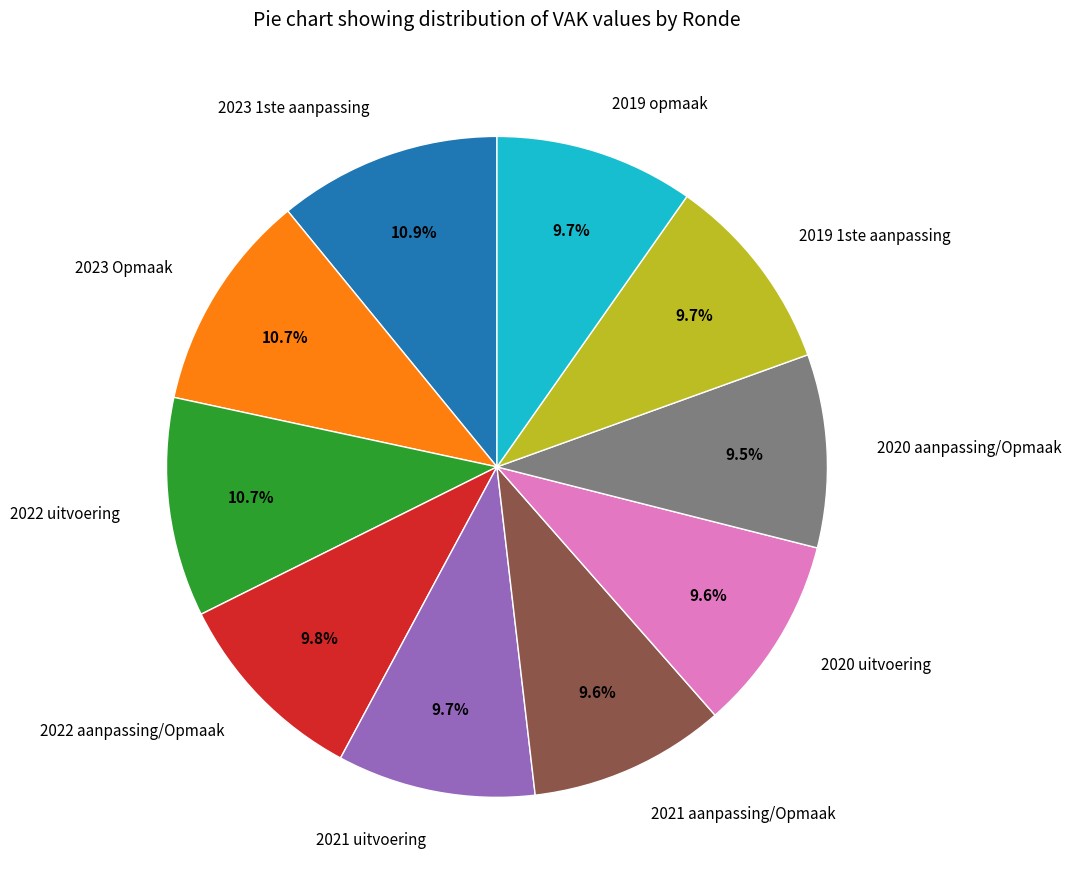

How many segments does this pie chart have?

10